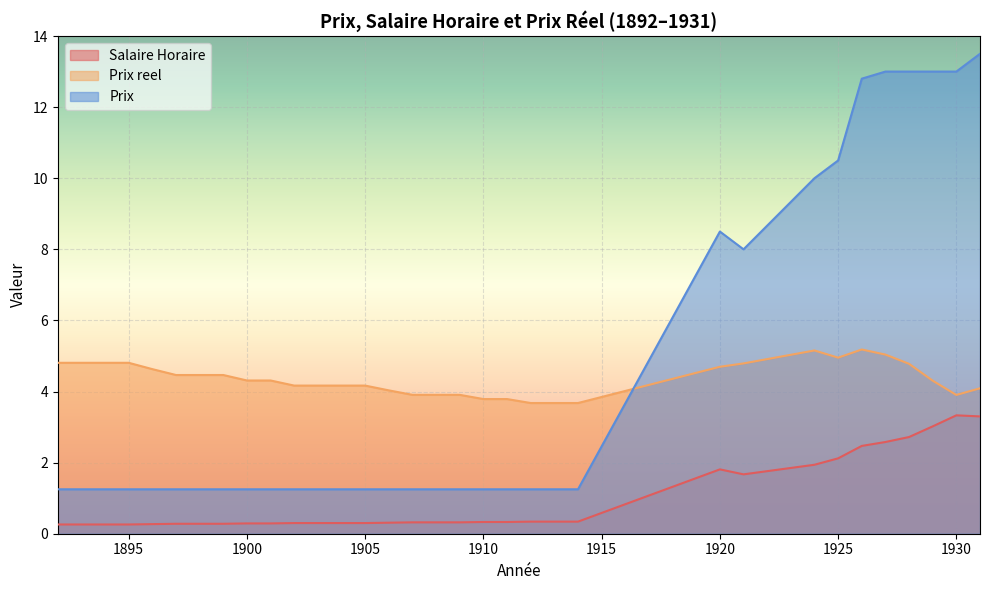

What is the highest value of the Salaire Horaire series?

3.3